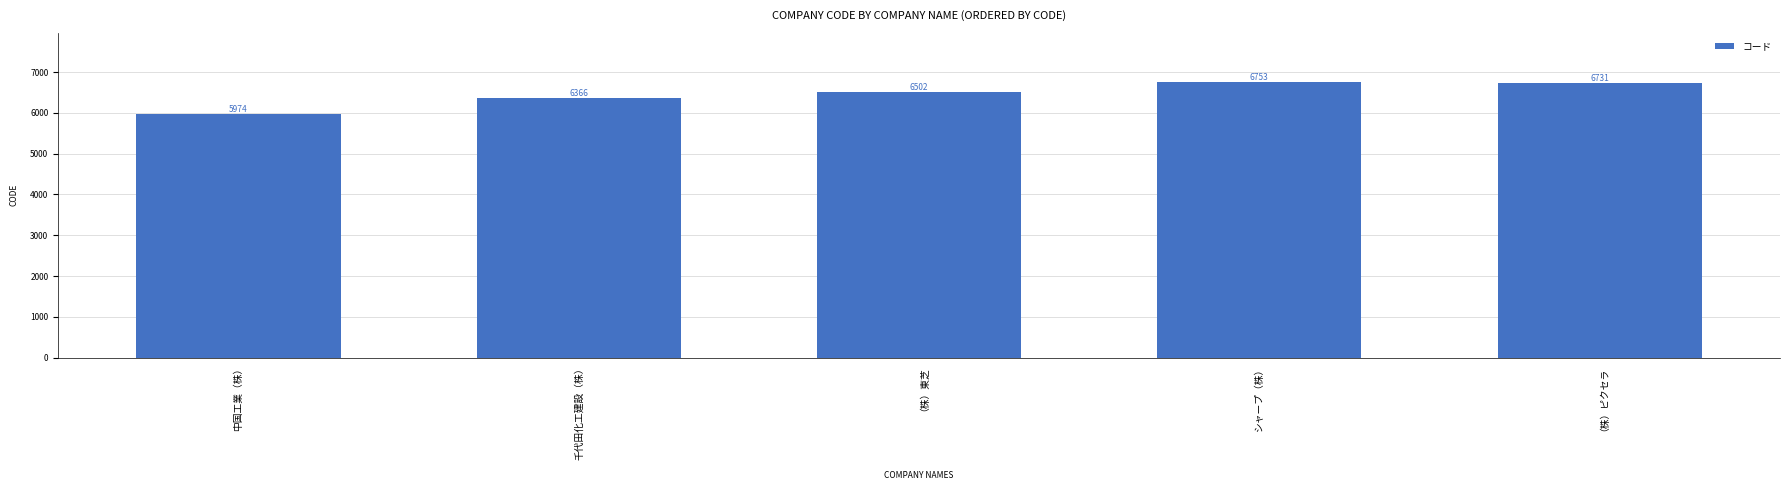

How many bars are there in total?

5